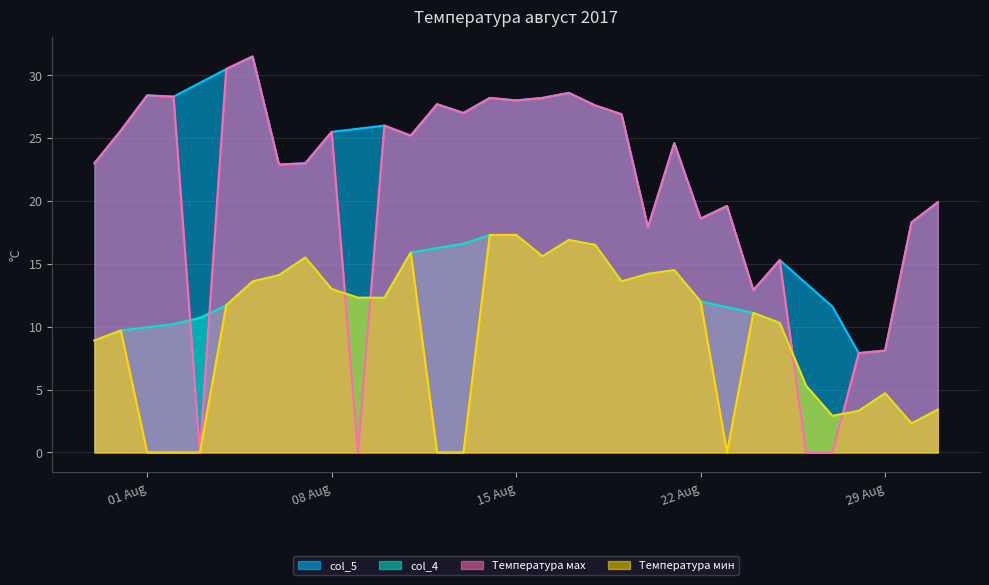

After their last crossing, which series has the higher values: col_4 or Температура маx?

Температура маx